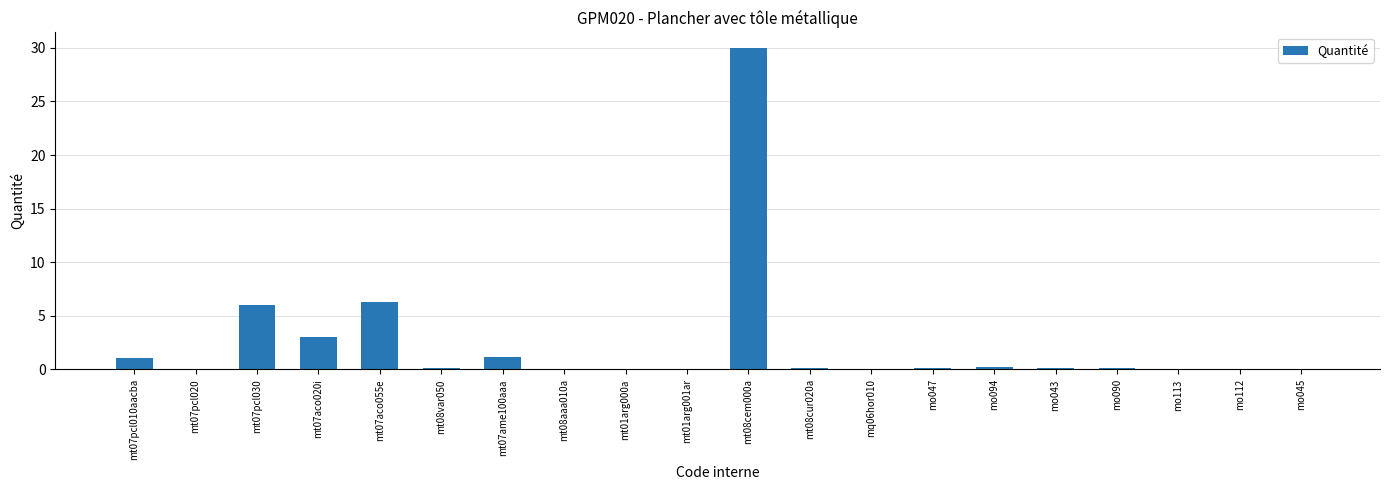

What is the maximum value shown in the chart?

29.9